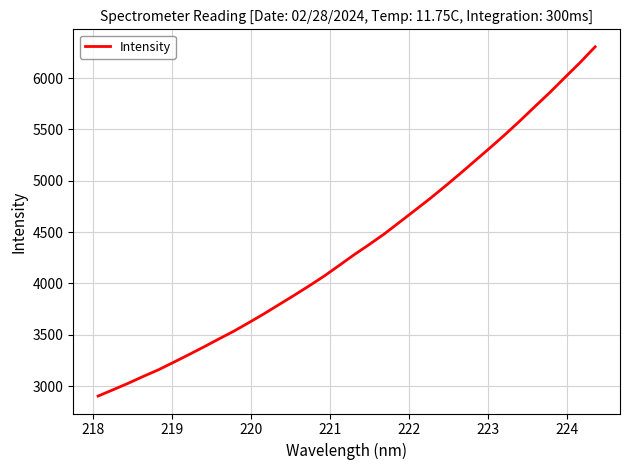

What is the difference between the maximum and minimum values?

3401.1